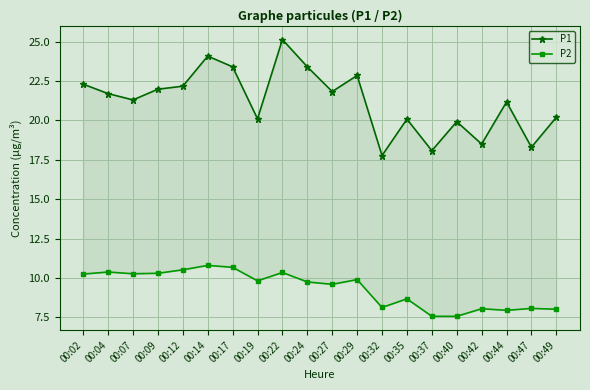

True or false: P2 and P1 cross at least once.

False